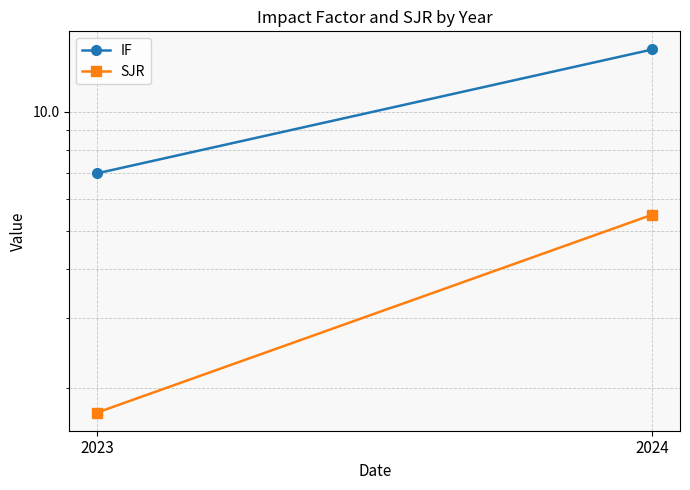

True or false: SJR has a value of 1.1 at 2023.

False